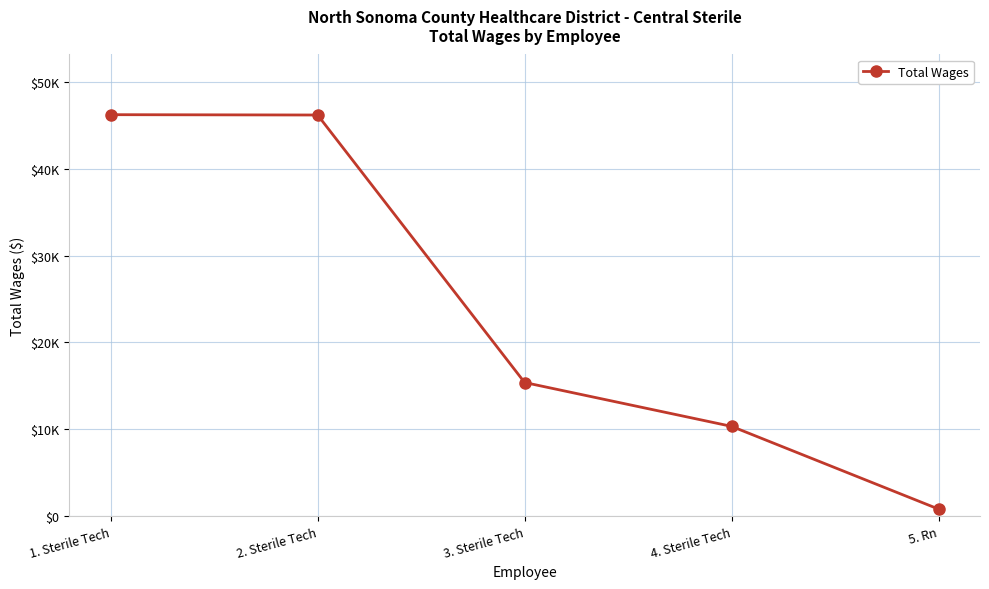

Where is the data nearest to the value 23515?

3. Sterile Tech